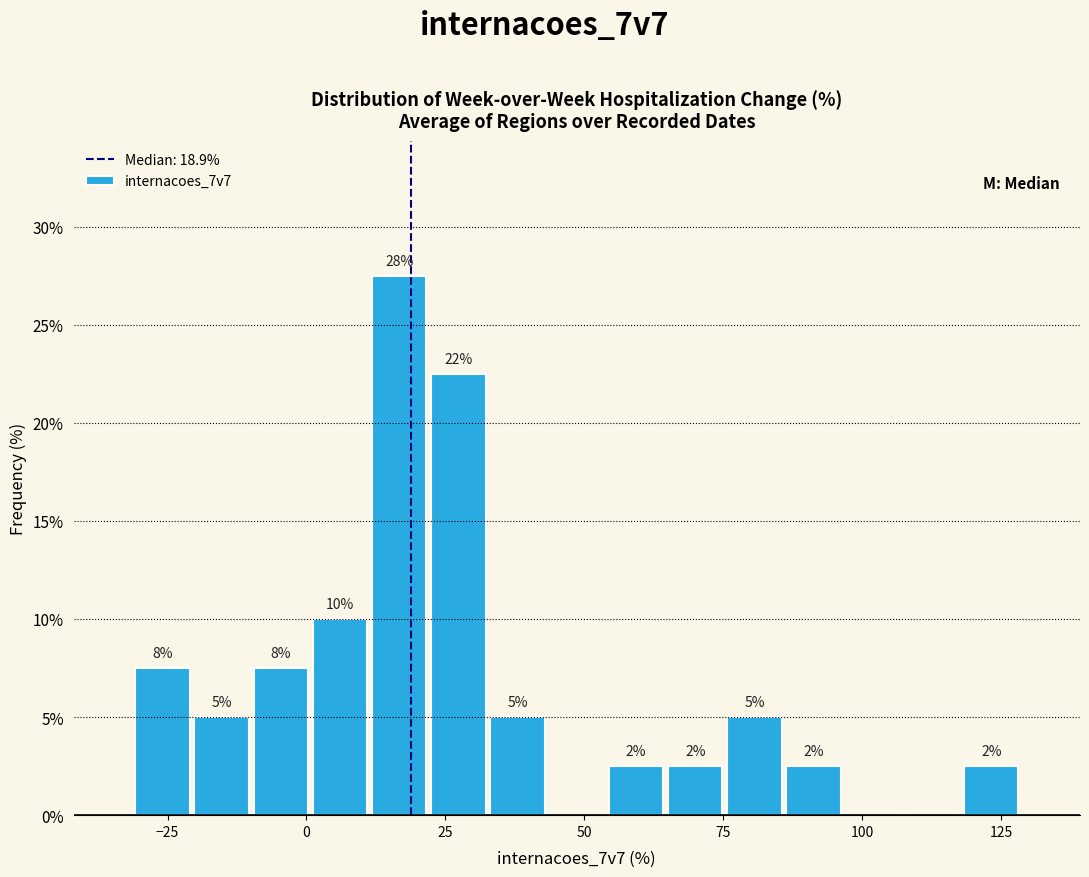

Read against the x-axis, roughly where is the centre of the tallest bar?

15